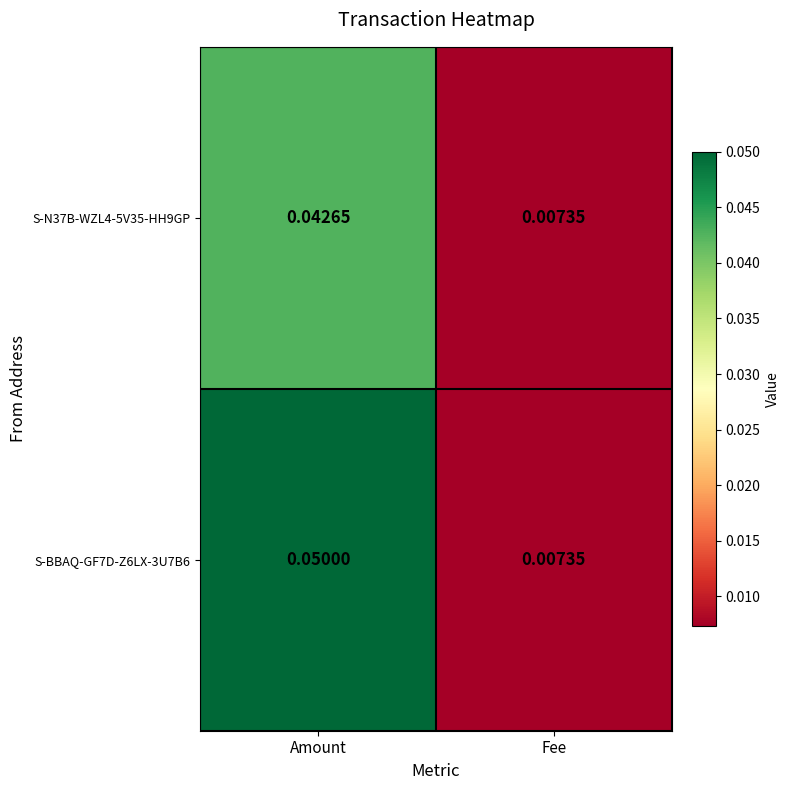

Rank the categories by S-BBAQ-GF7D-Z6LX-3U7B6 value from highest to lowest.

Amount, Fee